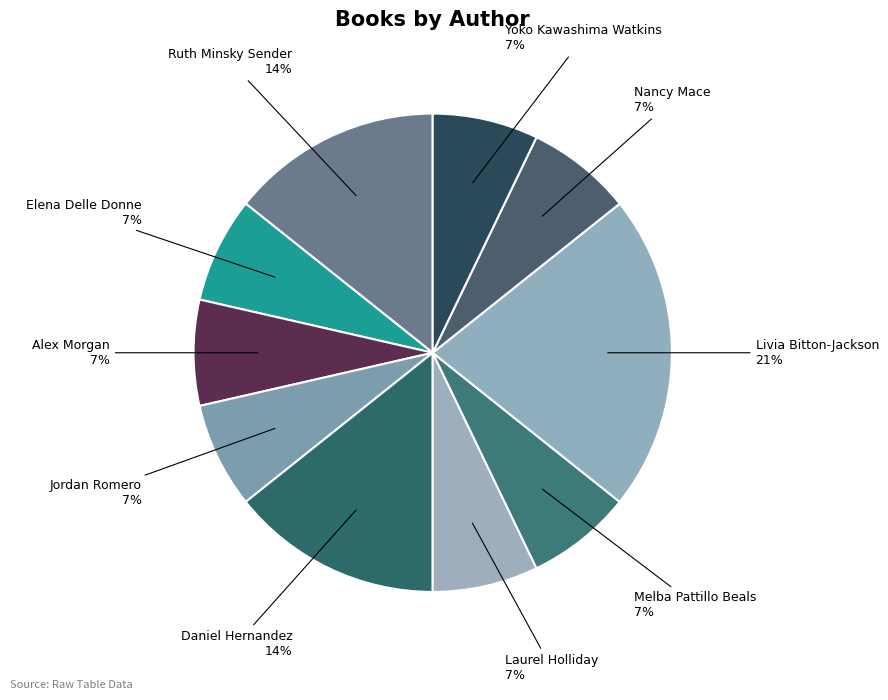

Which has a higher value, Livia Bitton-Jackson or Elena Delle Donne?

Livia Bitton-Jackson